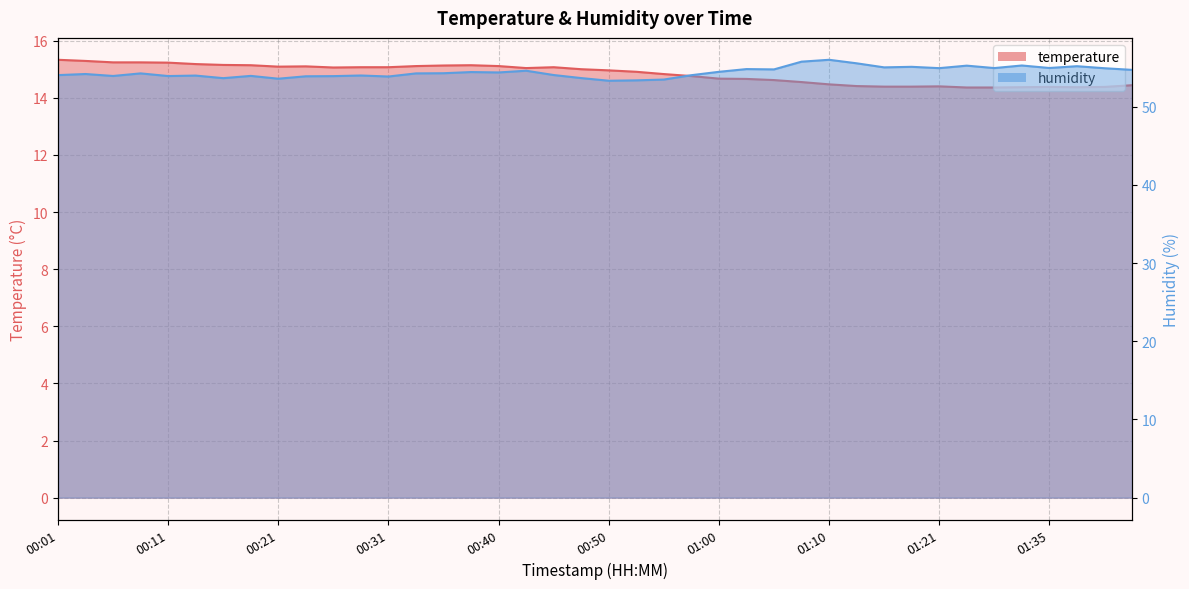

Rank the series by their maximum value, from lowest to highest.

temperature, humidity